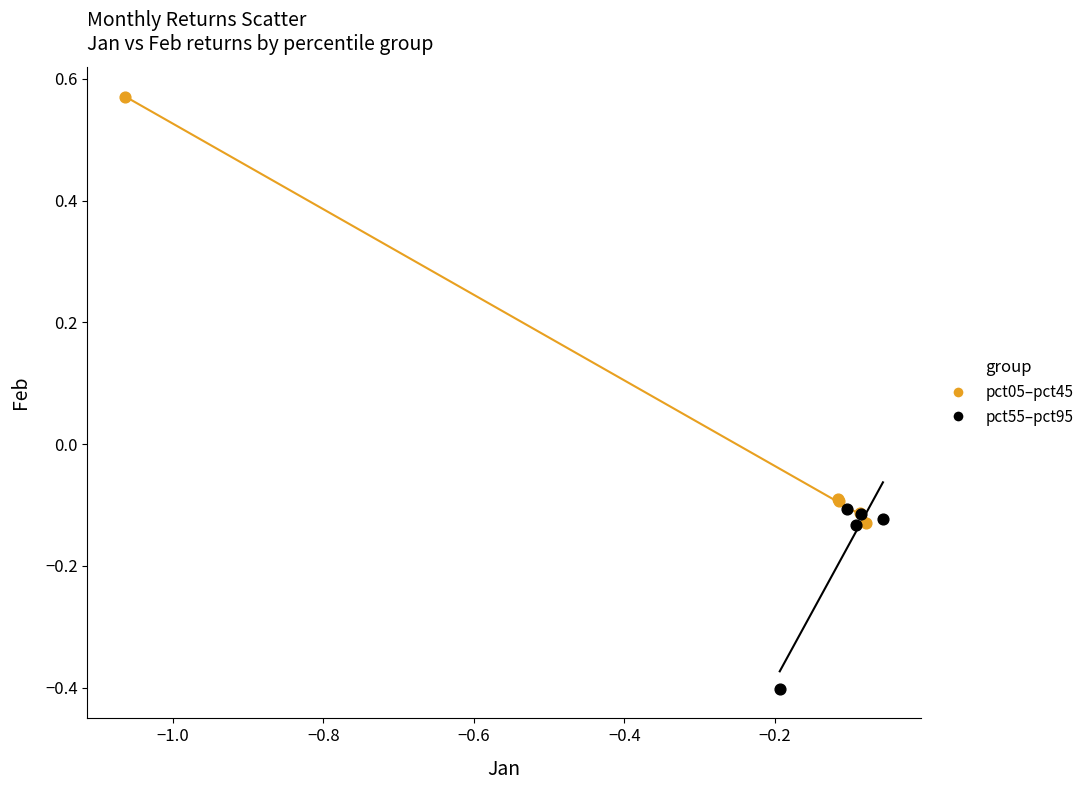

Which series has the largest Y range (max minus min)?

pct05–pct45